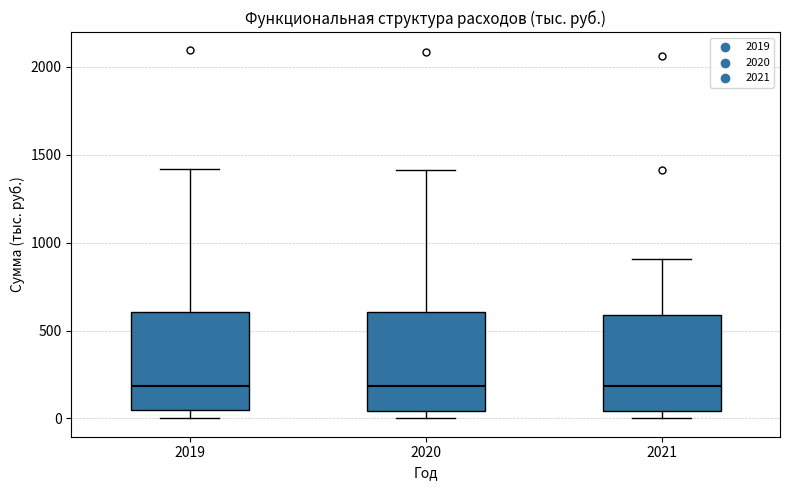

Where is the lower edge of the box at x = 2021 on the y-axis? The values are not printed on the chart, so give them approximately, as read against the axis.

50